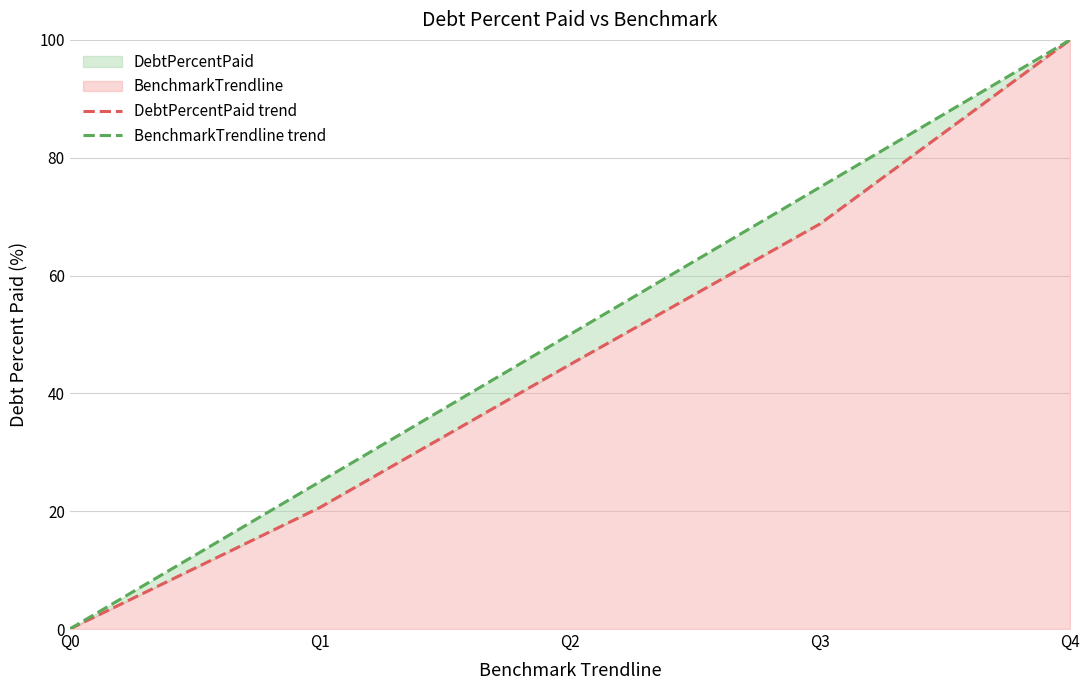

At which category is the sum across all series the highest?

Q4